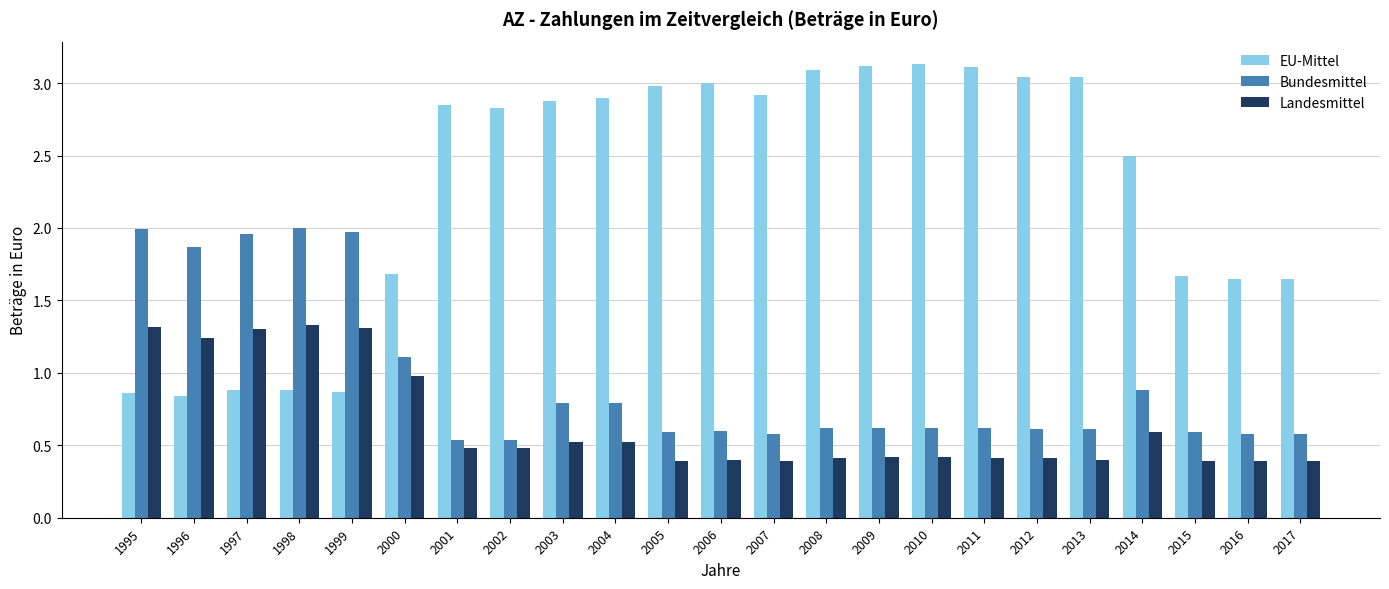

Does the chart contain stacked bars?

No